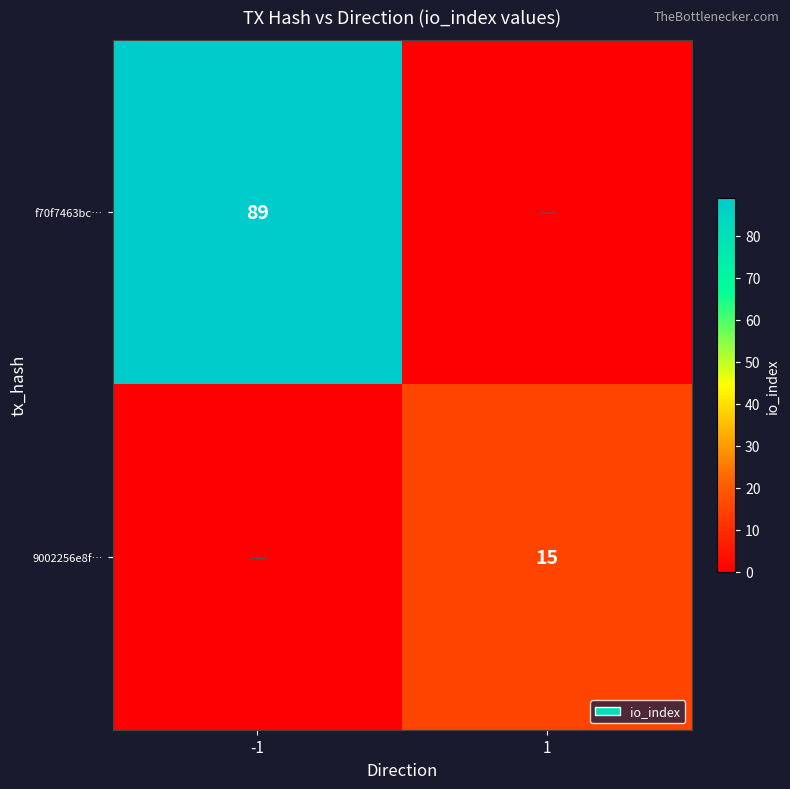

Which has a higher value, -1 or 1?

-1